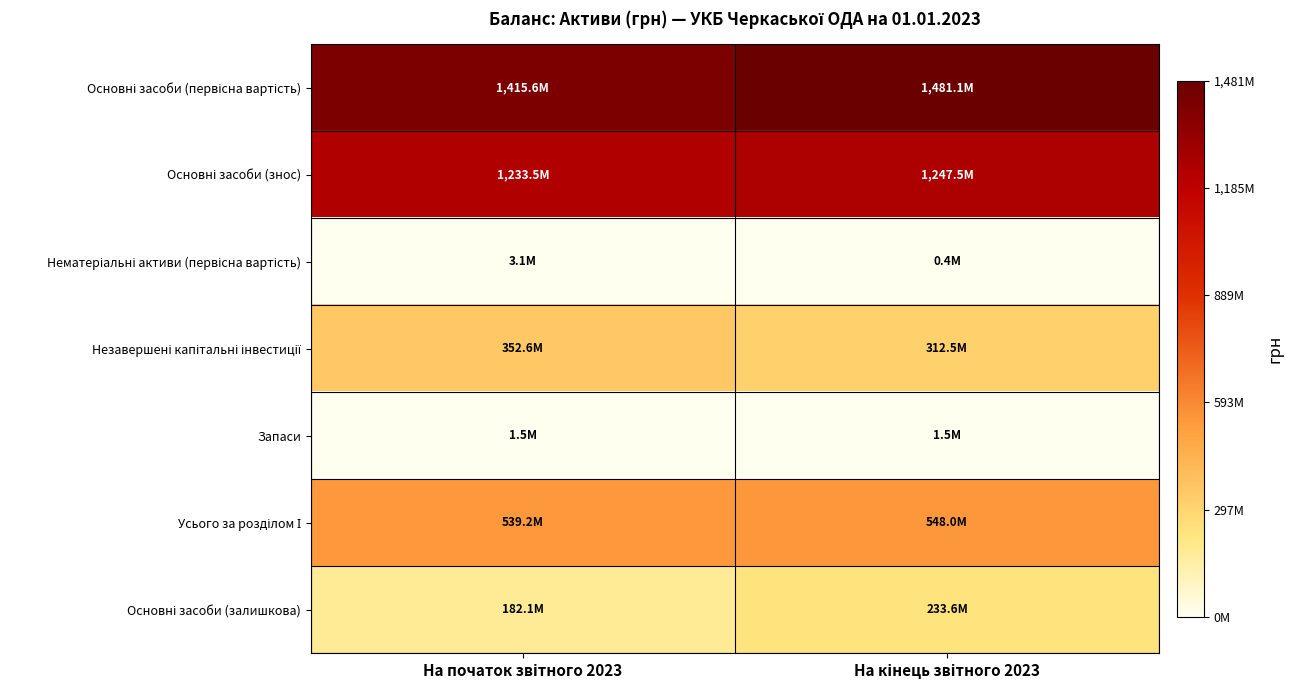

At which category is the sum across all series the highest?

На кінець звітного 2023